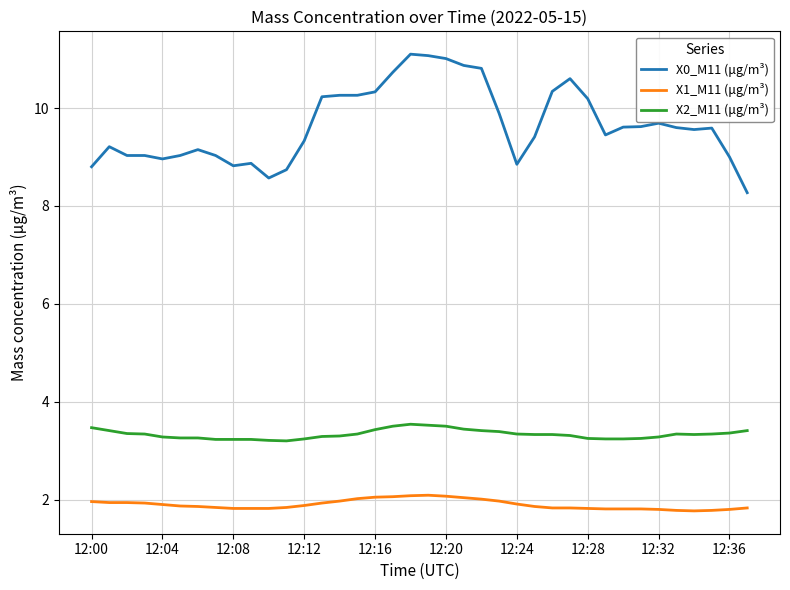

What is the minimum value shown in the chart?

1.8